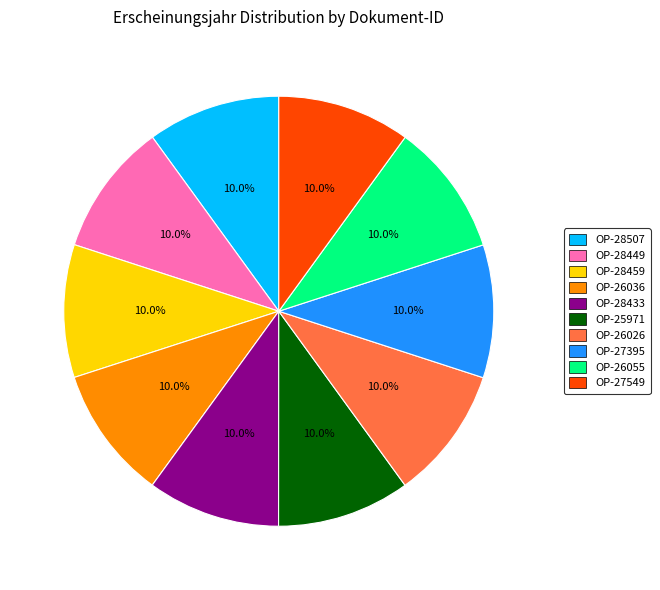

Is there any slice that represents more than half of the pie?

No